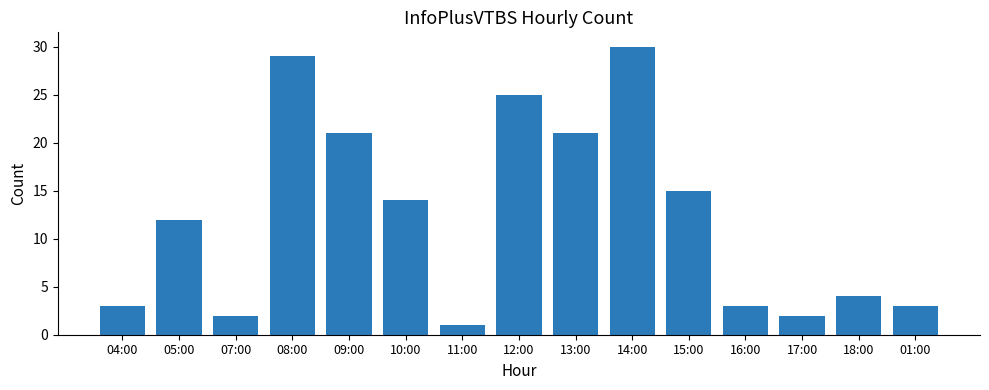

Reading left to right, list all the values displayed in this chart.

3	12	2	29	21	14	1	25	21	30	15	3	2	4	3